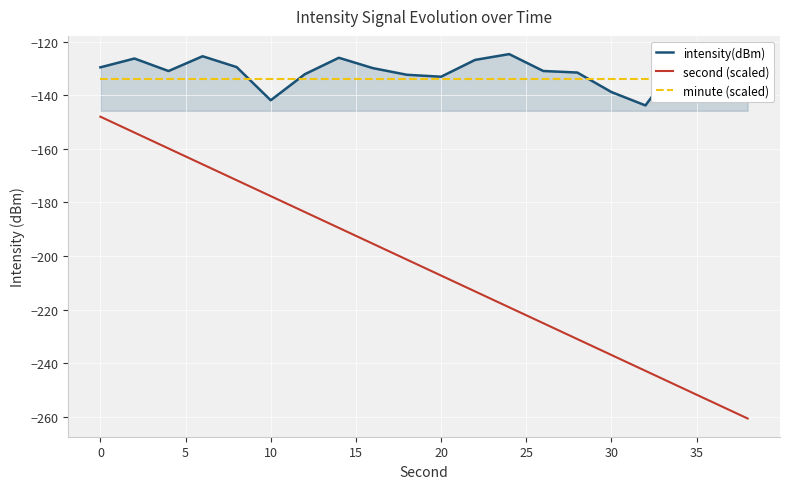

The second (scaled) series shows -236.9 at 30. True or false?

True